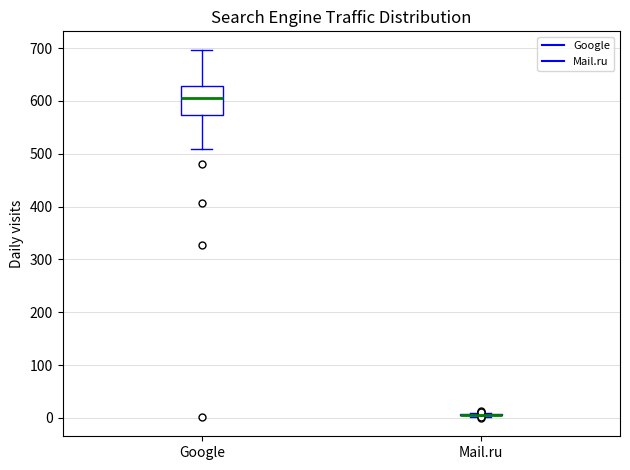

Reading left to right, read every box against the y-axis: the position of its median line, the range the box covers, and the ends of its whiskers. The values are not printed on the chart, so give them approximately, as read against the axis.

Google: median 610, box 570 to 630, whiskers 510 to 700
Mail.ru: box collapsed to a line at 10, whiskers 0 to 10